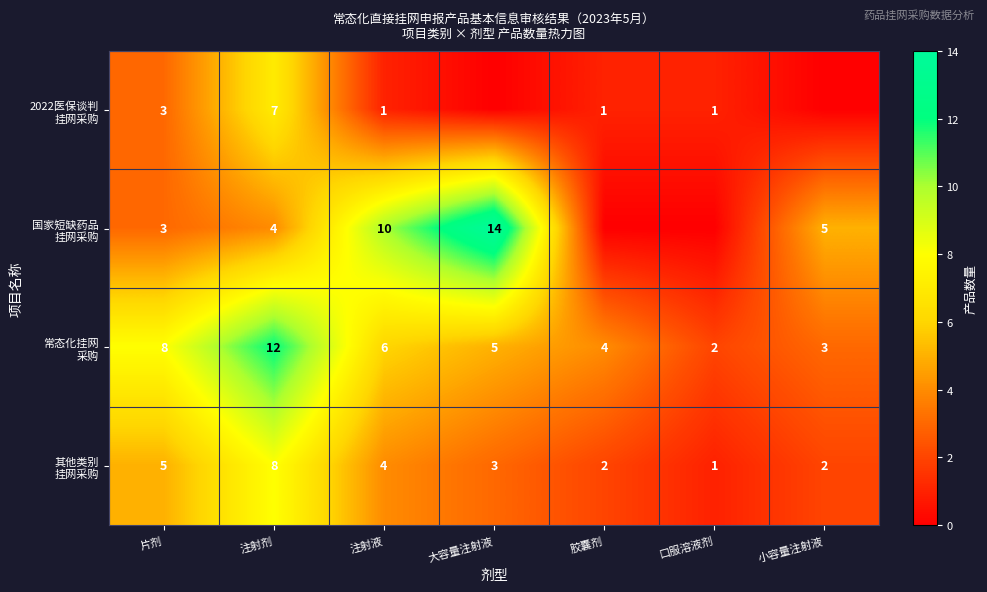

What is the total value across all series at 注射液?

21